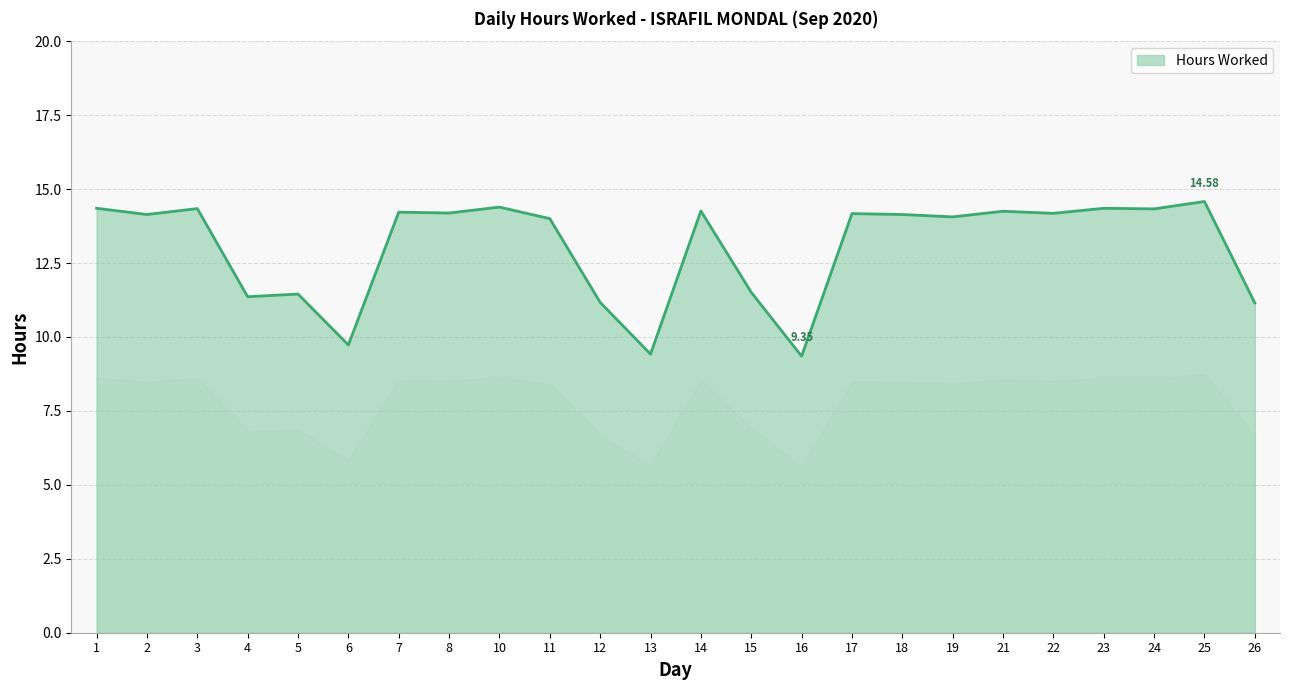

At which label does the data first exceed 14?

1